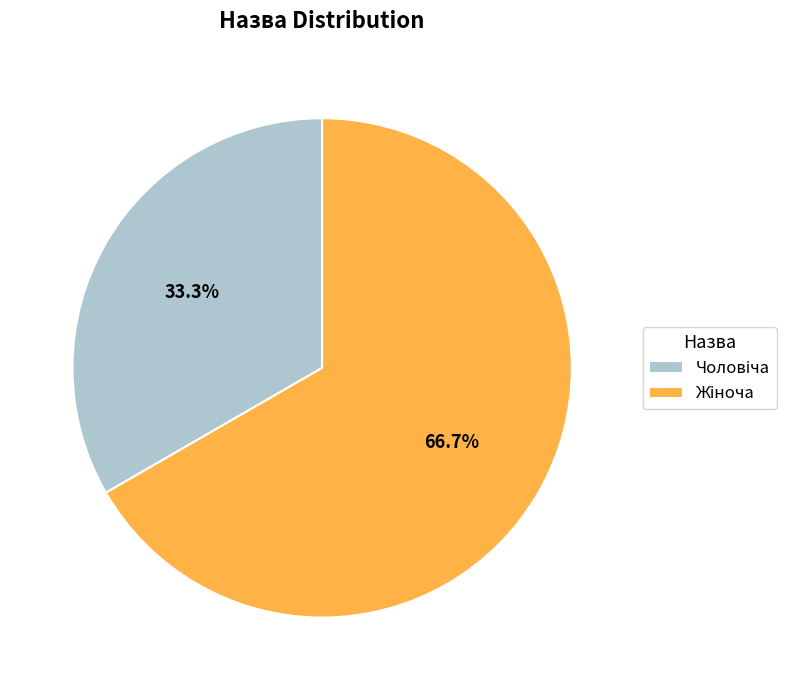

Is there a majority slice in this chart?

Yes